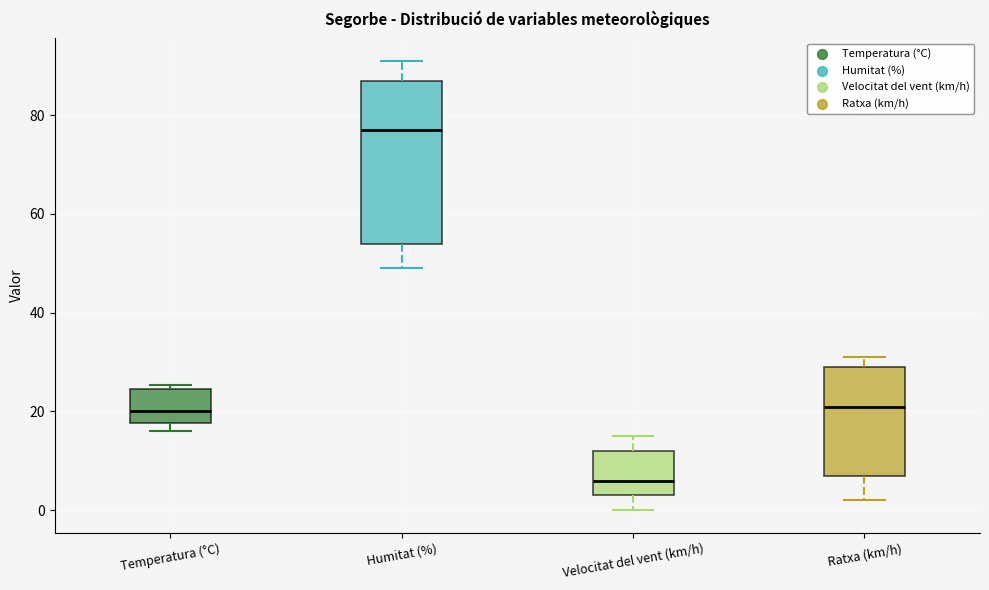

Which box is the tallest, from its lower edge to its upper edge?

Humitat (%)